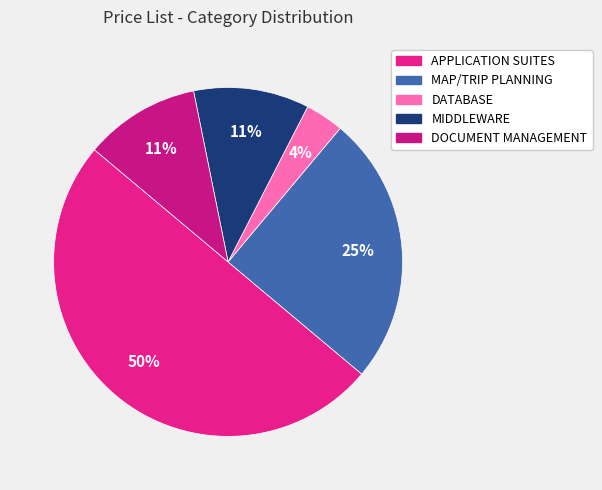

Does DATABASE account for over 50% of the chart?

No